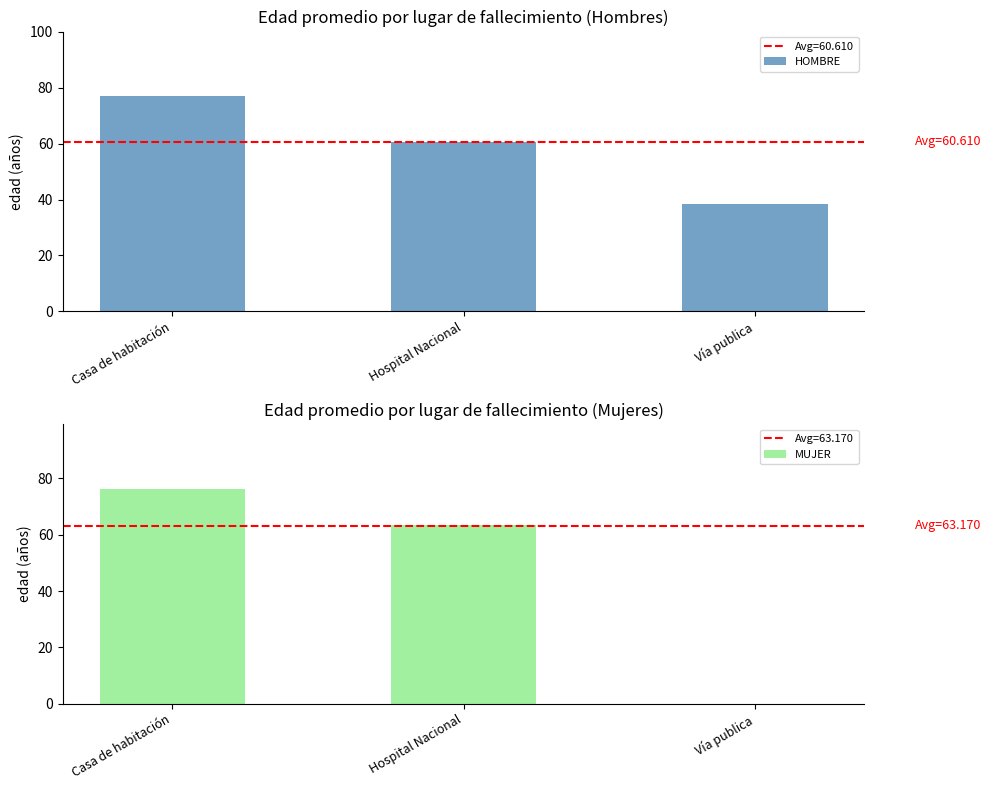

The value of MUJER at Casa de habitación is 38.0. True or false?

False